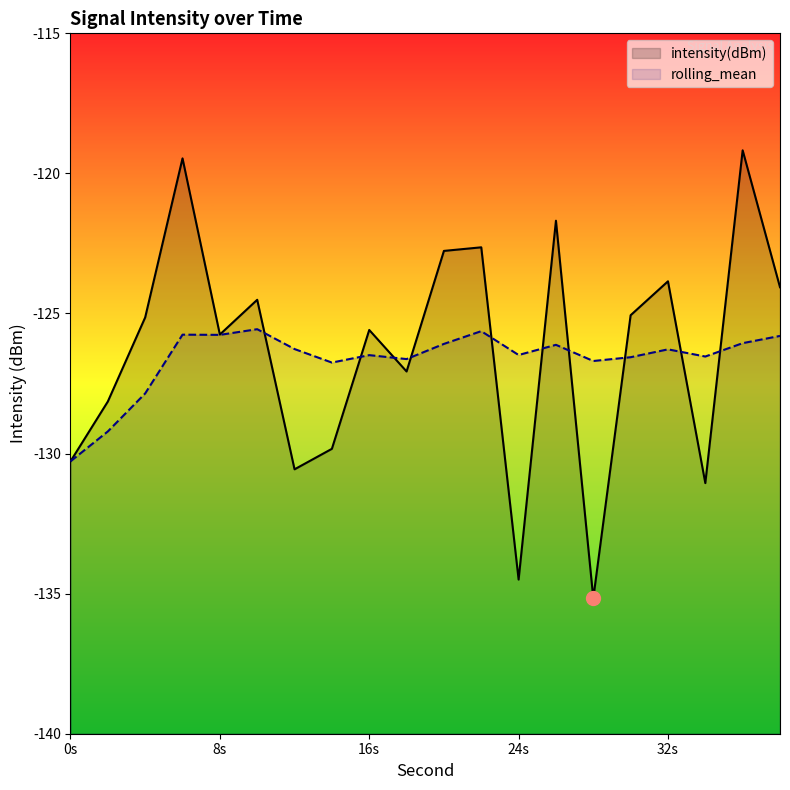

Which series has the largest range (max minus min)?

intensity(dBm)